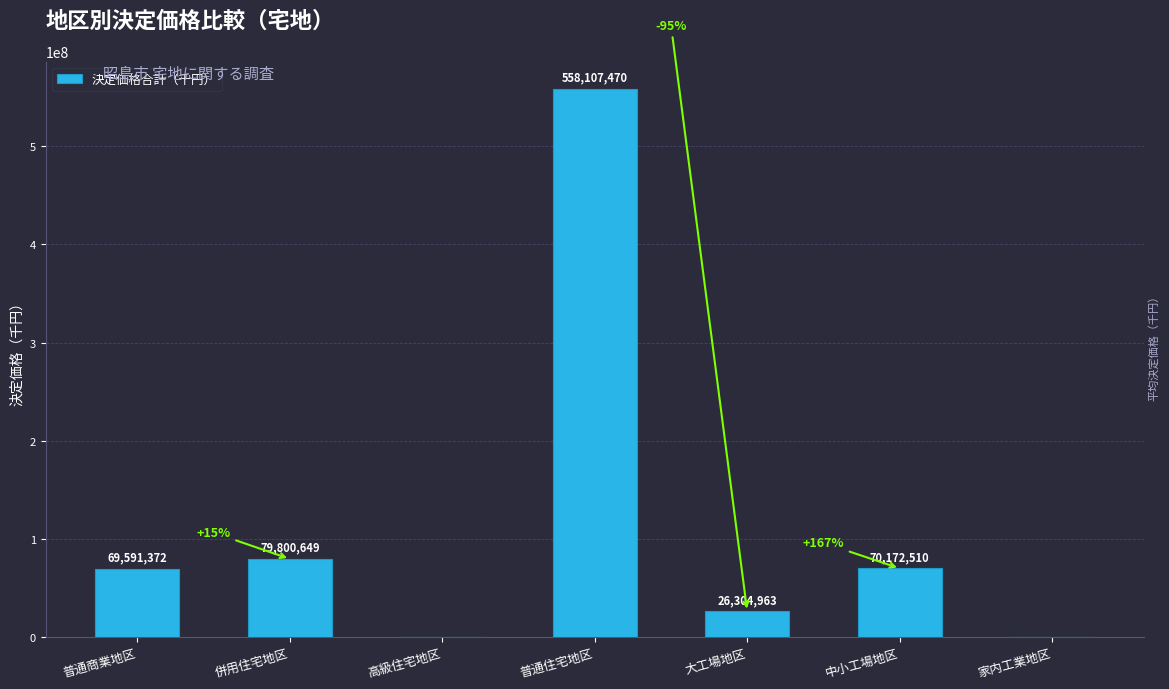

The value at 普通商業地区 is 69591372. True or false?

True